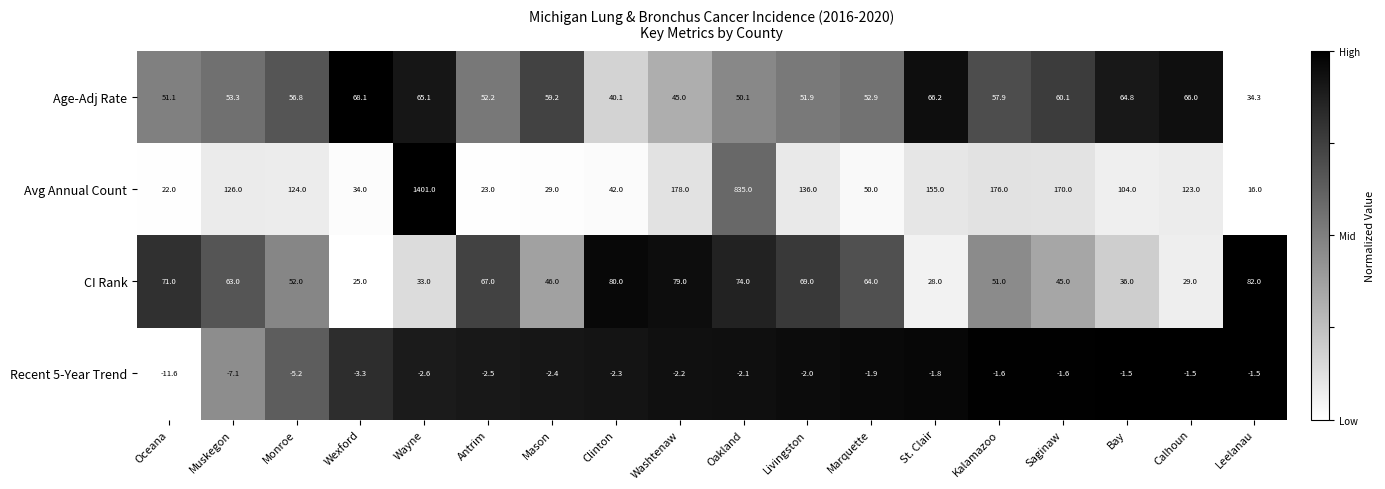

At which label does CI Rank first exceed 63?

Oceana